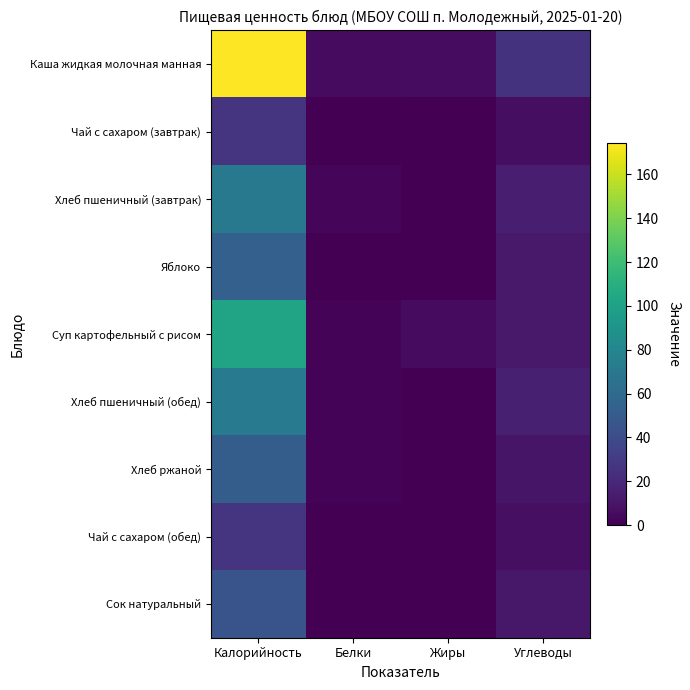

Which series has the largest range (max minus min)?

Каша жидкая молочная манная